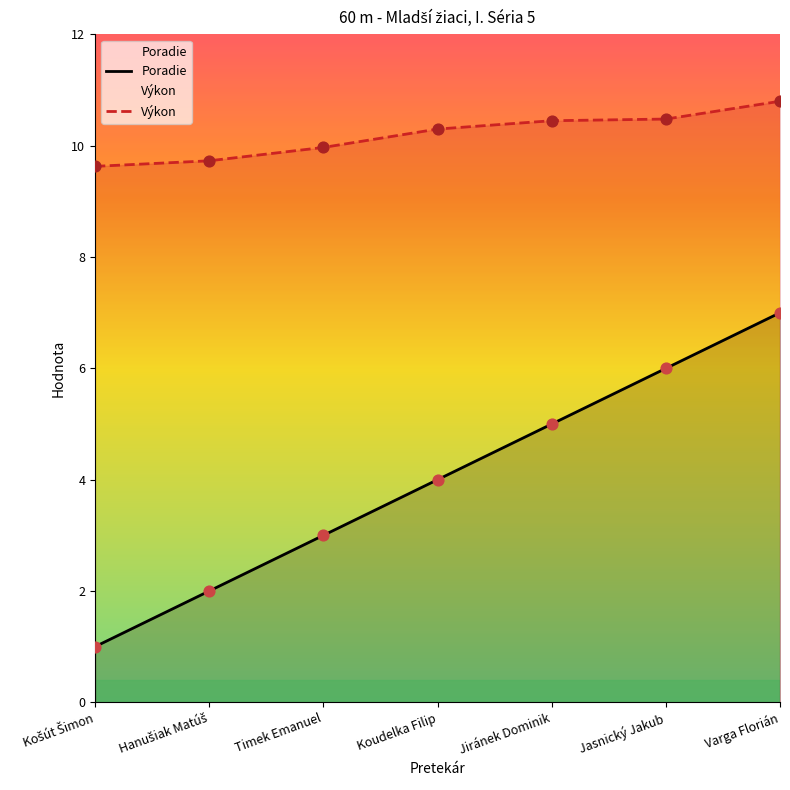

Which series contains the highest Y value?

Výkon